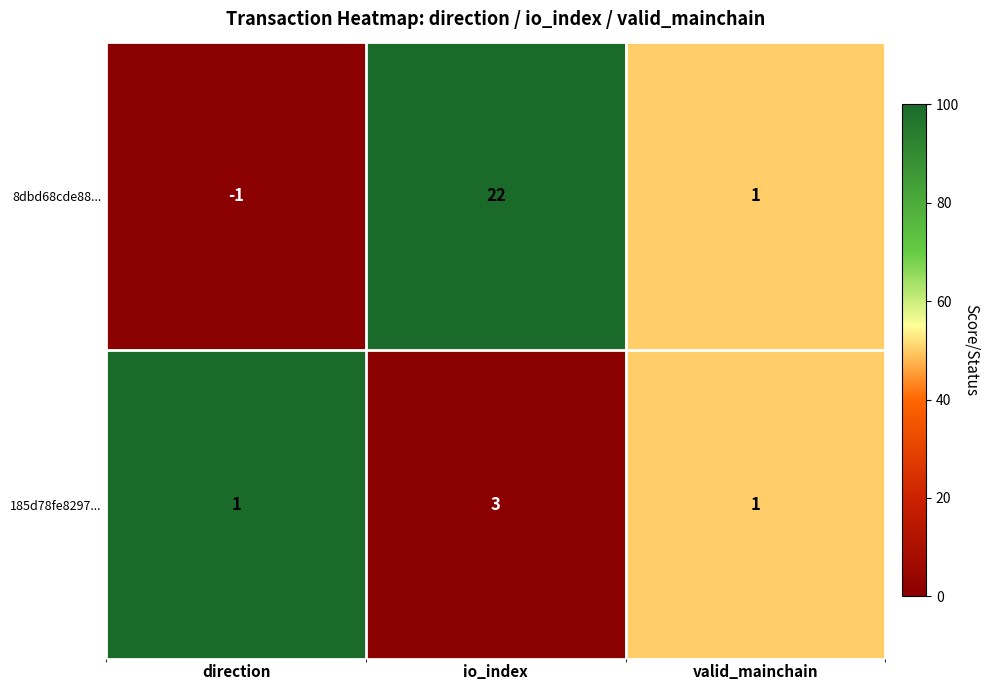

Reading left to right, extract all data points from this chart.

8dbd68cde88...: -1	22	1
185d78fe8297...: 1	3	1